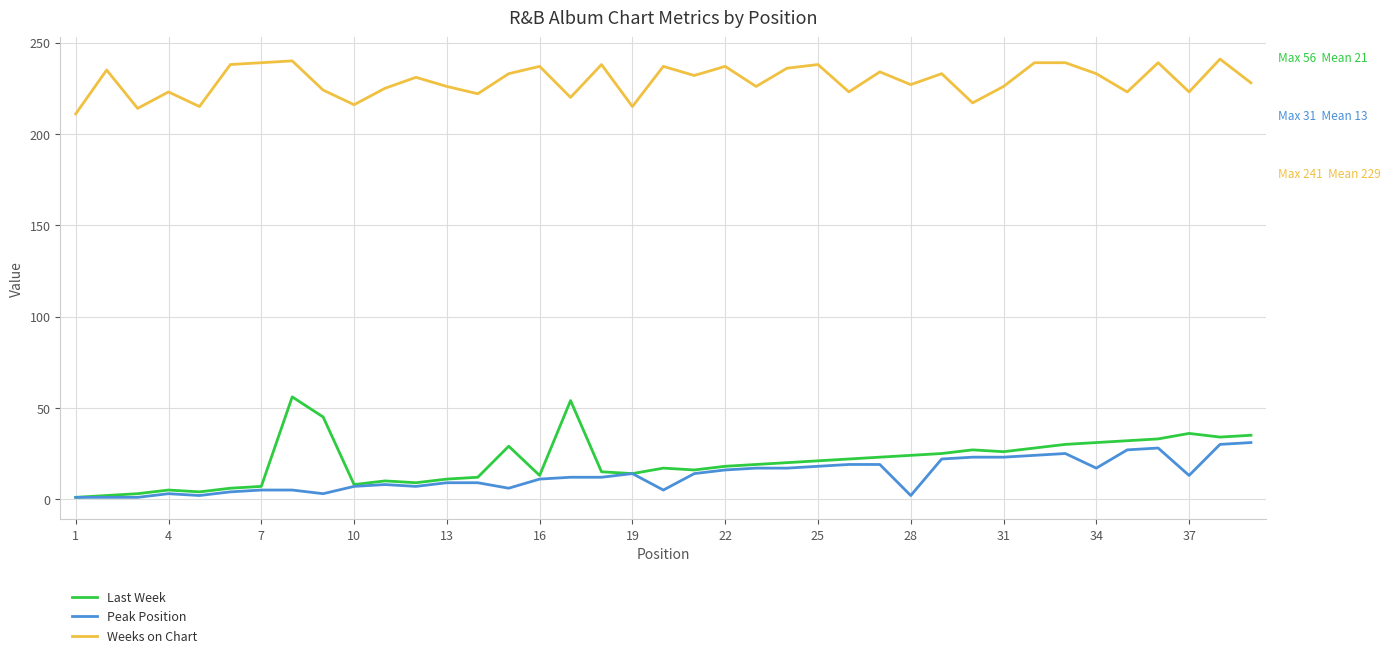

List the series in order of their peak value, lowest first.

Peak Position, Last Week, Weeks on Chart